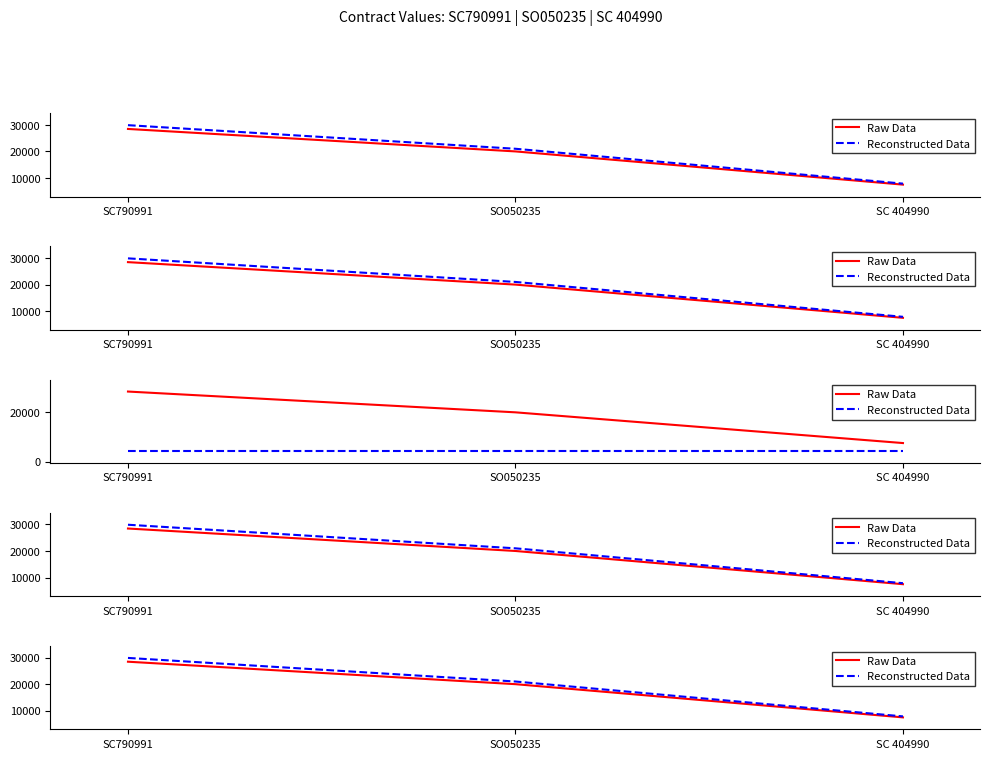

At which label does Reconstructed Data first exceed 21000?

SC790991